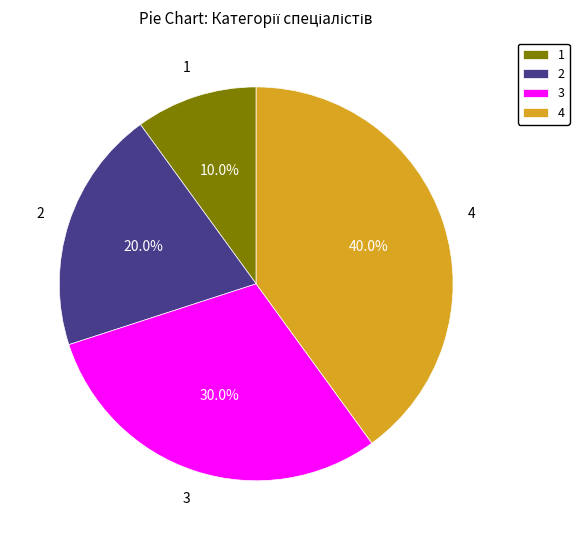

Rank the categories by value from highest to lowest.

4, 3, 2, 1